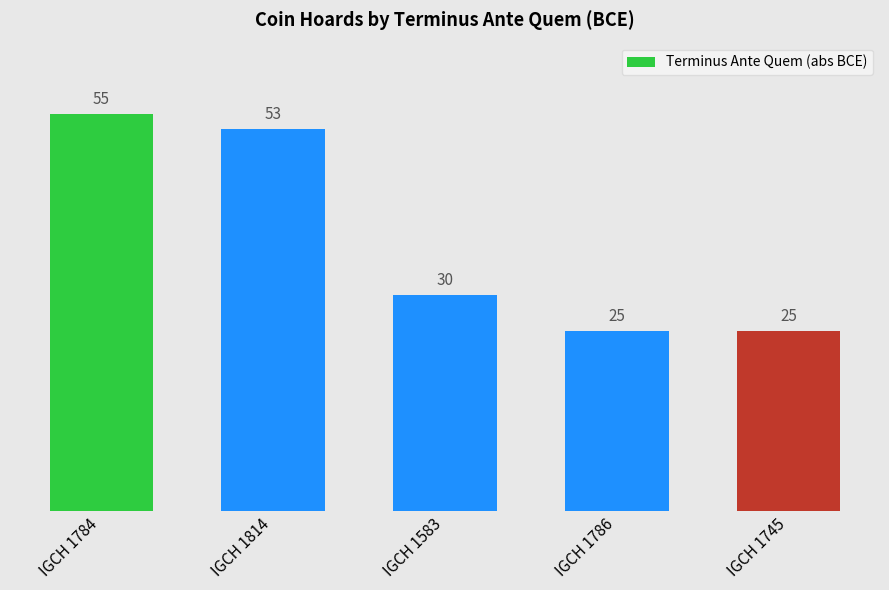

What is the minimum value shown in the chart?

25